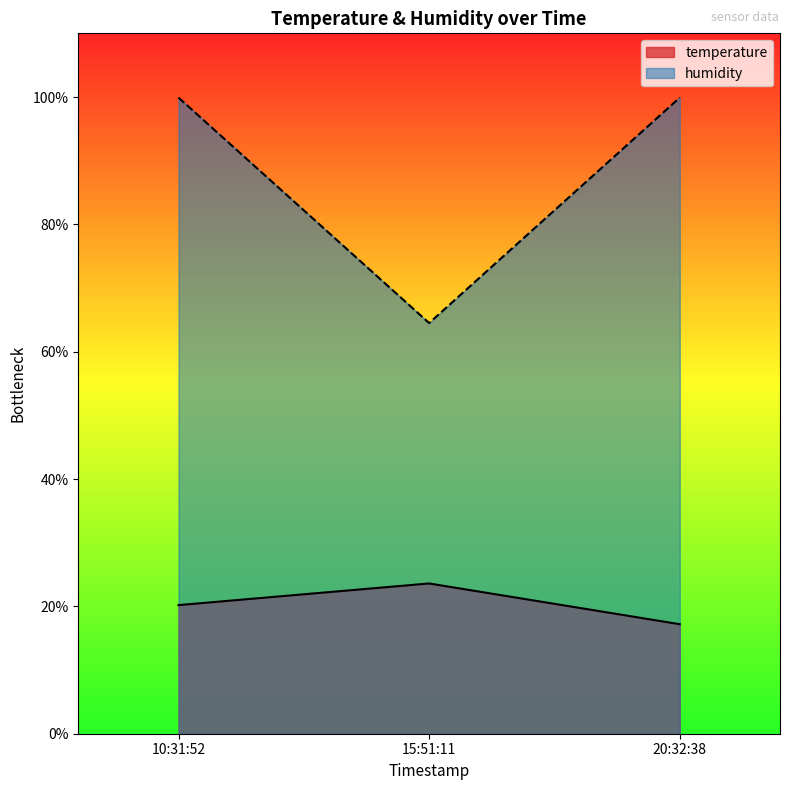

Reading left to right, list all the values displayed in this chart.

temperature: 10:31:52=20.2	15:51:11=23.6	20:32:38=17.2
humidity: 10:31:52=99.9	15:51:11=64.5	20:32:38=99.9